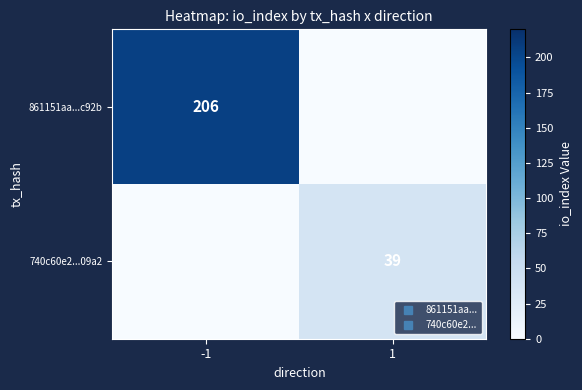

Which series has the largest range (max minus min)?

861151aa...c92b